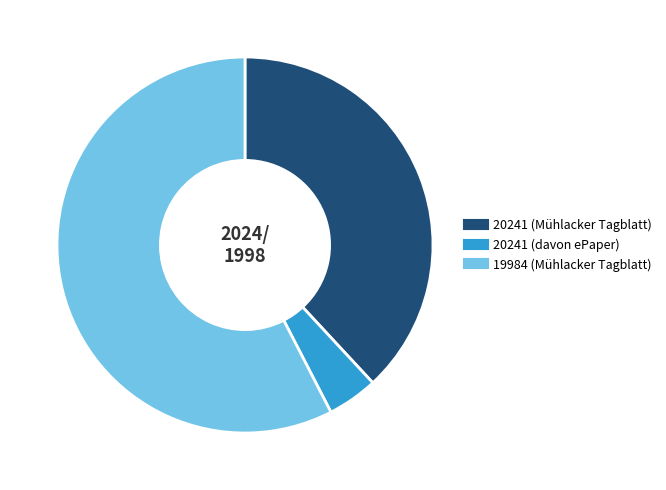

Rank the categories by value from lowest to highest.

20241 (davon ePaper), 20241 (Mühlacker Tagblatt), 19984 (Mühlacker Tagblatt)